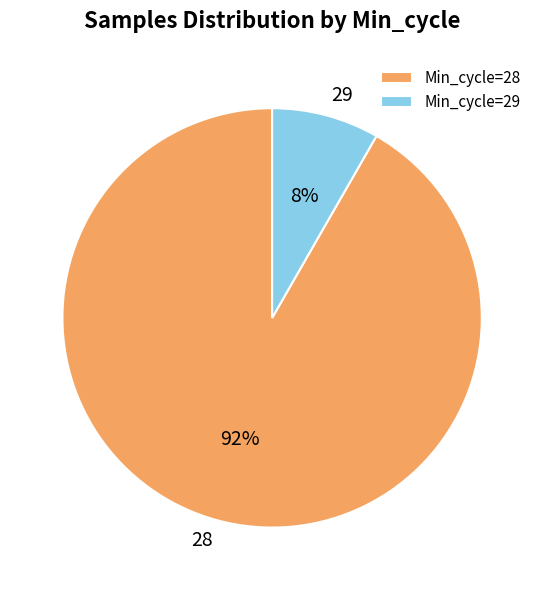

To the nearest percent, what is the average slice percentage?

50%